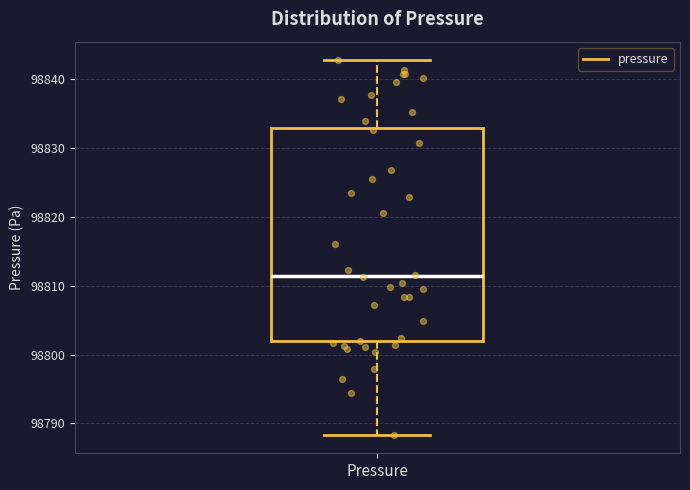

Where does the upper whisker of the box for Pressure end on the y-axis? The values are not printed on the chart, so give them approximately, as read against the axis.

98843